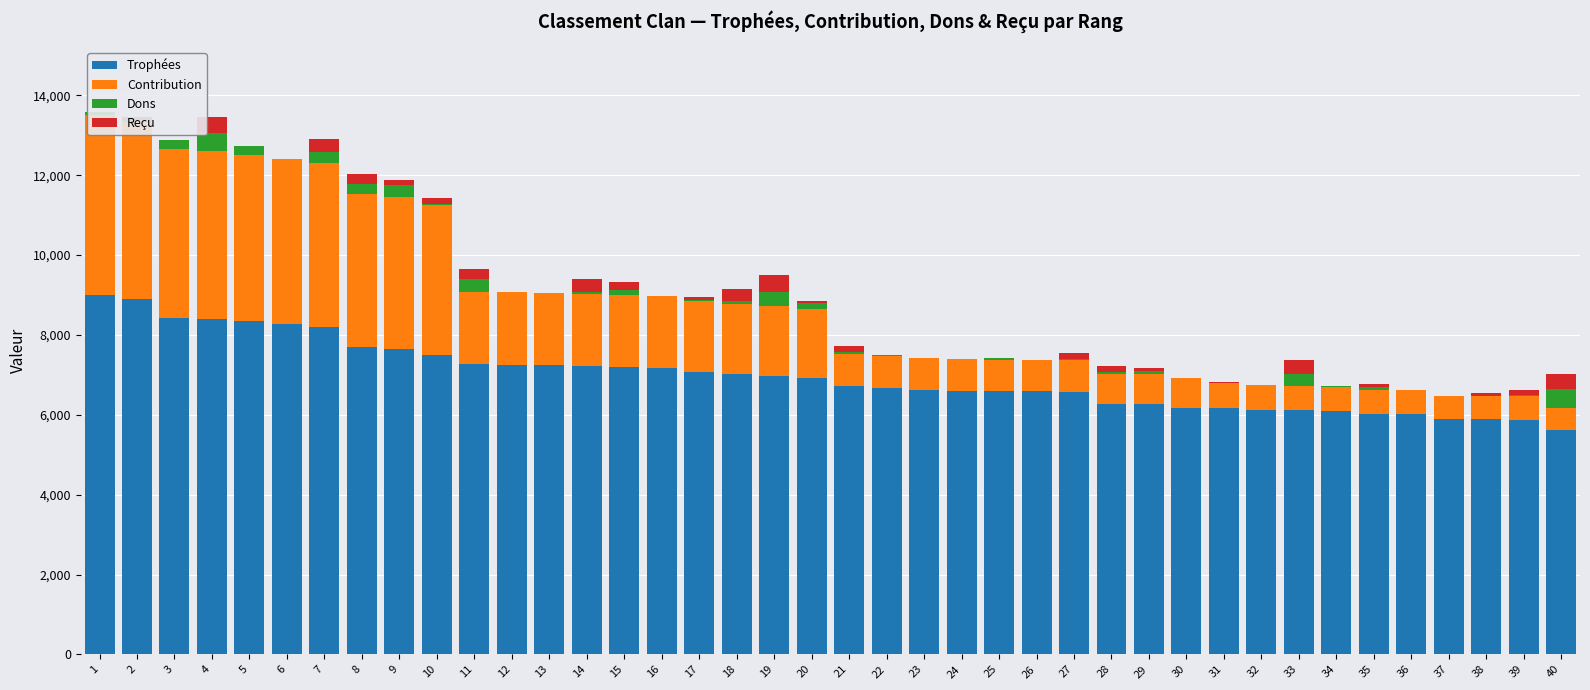

Which category has the lowest value in the Trophées series?

40